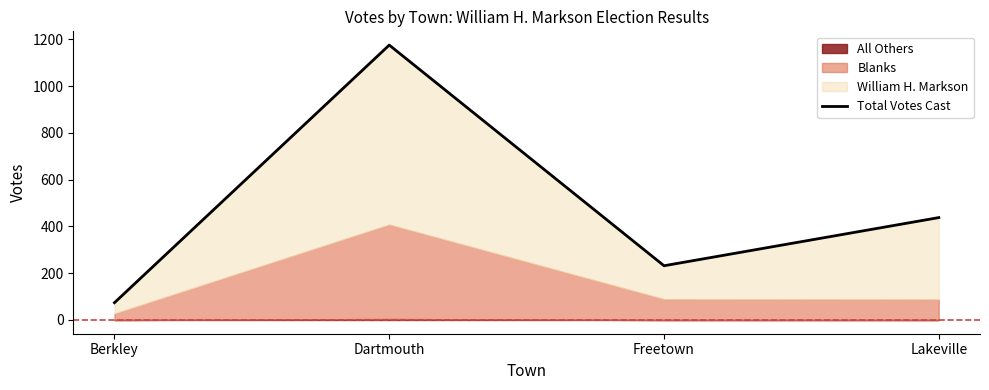

What is the difference between the second highest and second lowest values?

206